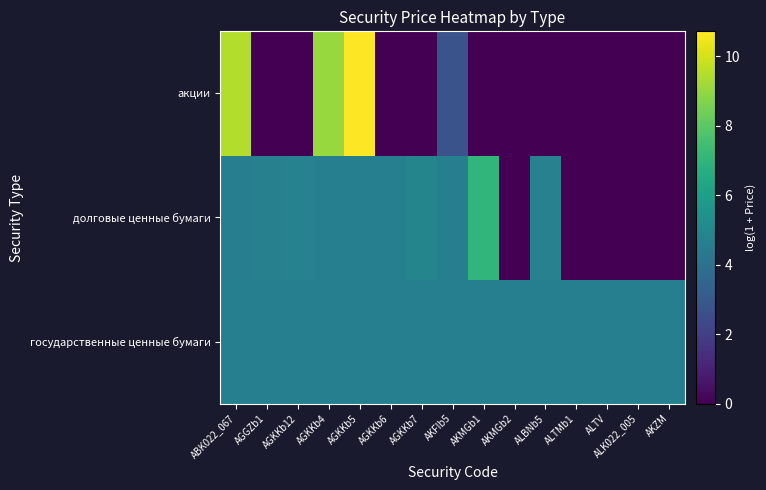

Rank the series at AGKKb5 from lowest to highest value.

государственные ценные бумаги, долговые ценные бумаги, акции